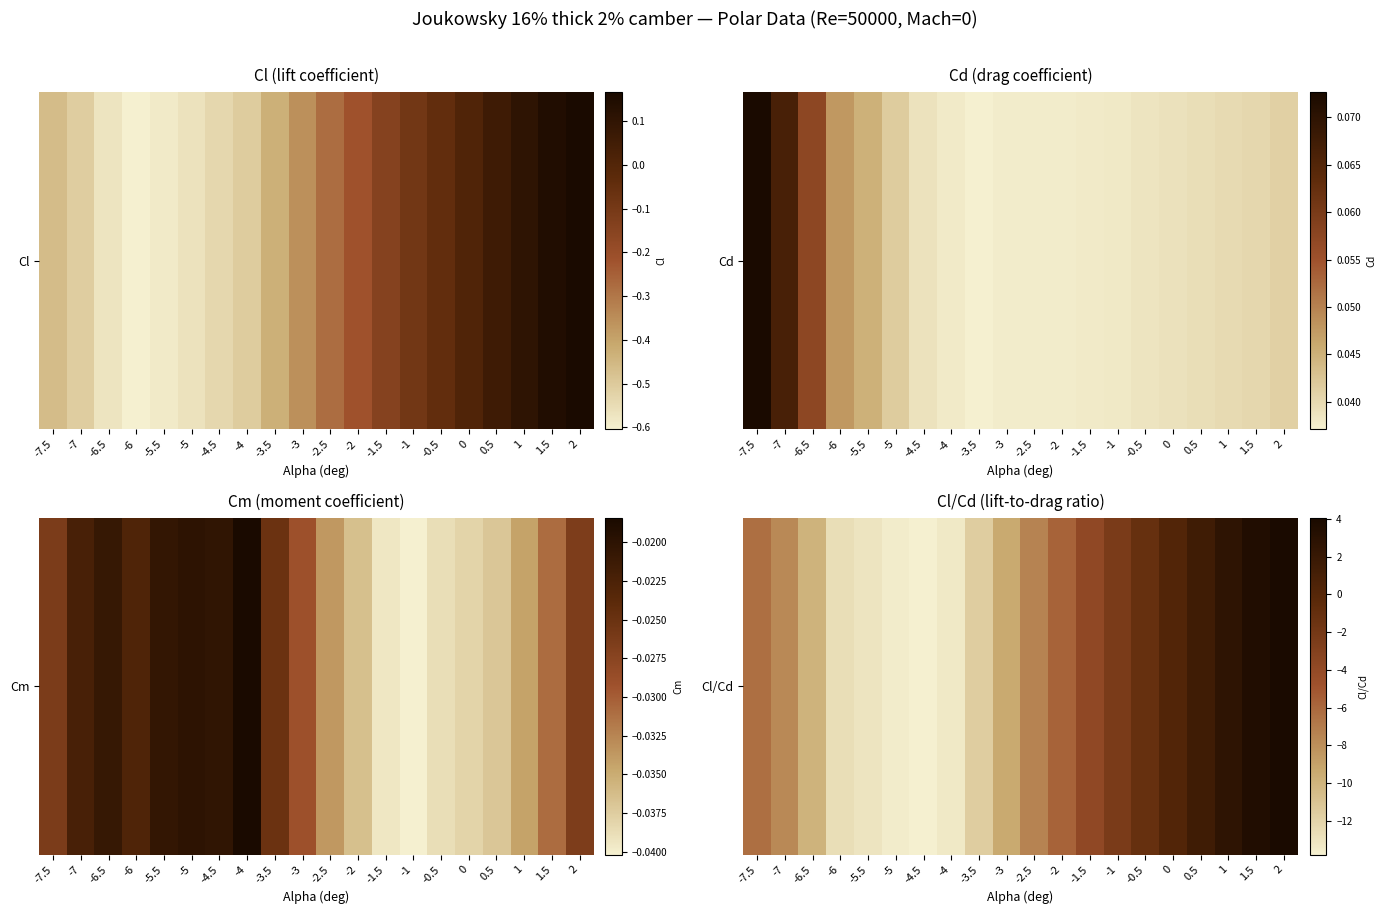

Which has a higher value, -6 or 0.5?

0.5